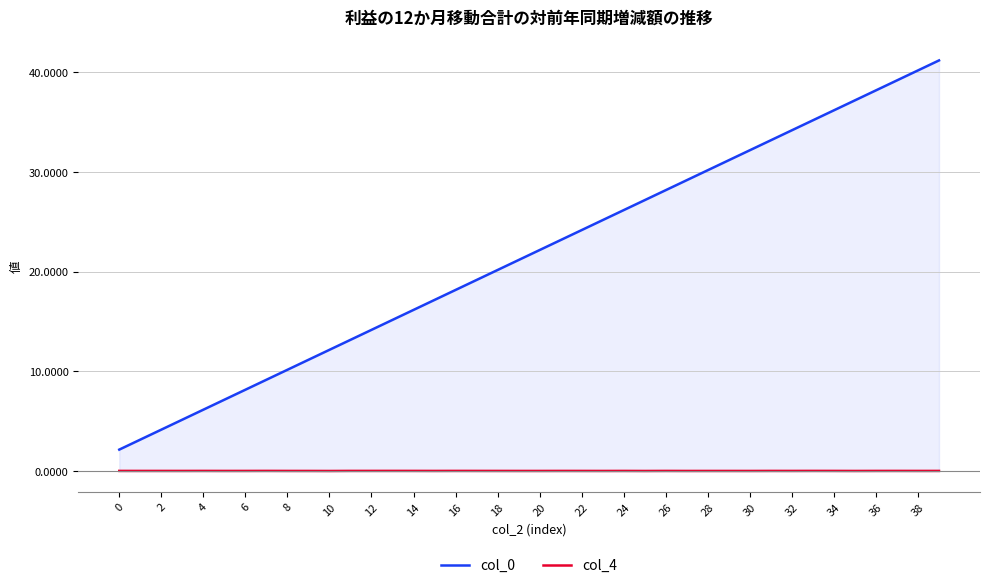

Reading left to right, list all the values displayed in this chart.

col_0: 2.2	3.2	4.2	5.2	6.2	7.2	8.2	9.2	10.2	11.2	12.2	13.2	14.2	15.2	16.2	17.2	18.2	19.2	20.2	21.2	22.2	23.2	24.2	25.2	26.2	27.2	28.2	29.2	30.2	31.2	32.2	33.2	34.2	35.2	36.2	37.2	38.2	39.2	40.2	41.2
col_4: 0.0	0.0	0.0	0.0	0.0	0.0	0.0	0.0	0.0	0.0	0.0	0.0	0.0	0.0	0.0	0.0	0.0	0.0	0.0	0.0	0.0	0.0	0.0	0.0	0.0	0.0	0.0	0.0	0.0	0.0	0.0	0.0	0.0	0.0	0.0	0.0	0.0	0.0	0.0	0.0